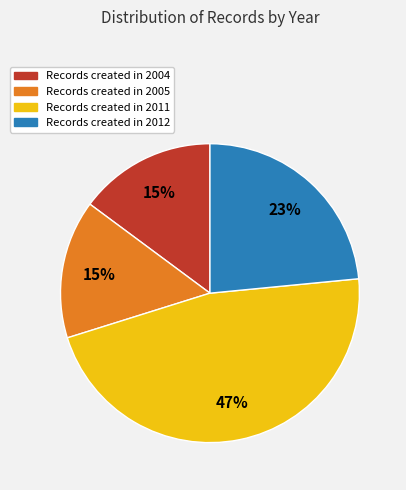

How many segments does this pie chart have?

4